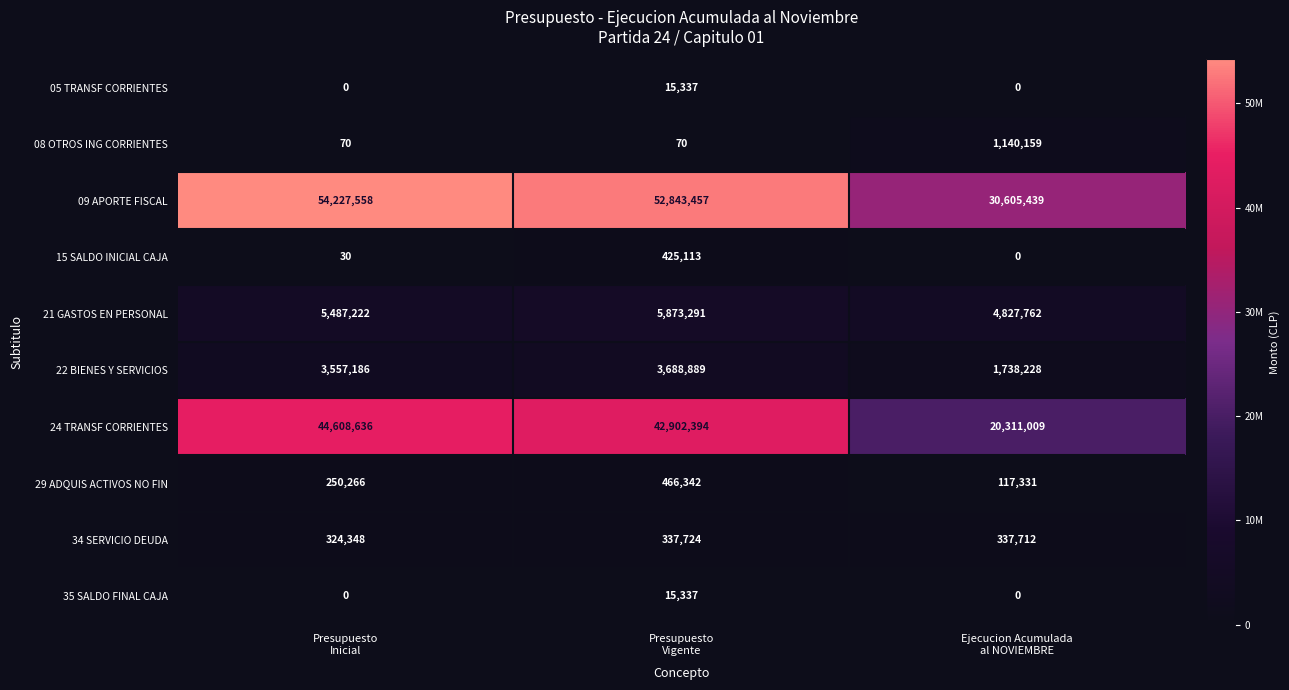

Which series has the widest spread of values?

24 TRANSF CORRIENTES